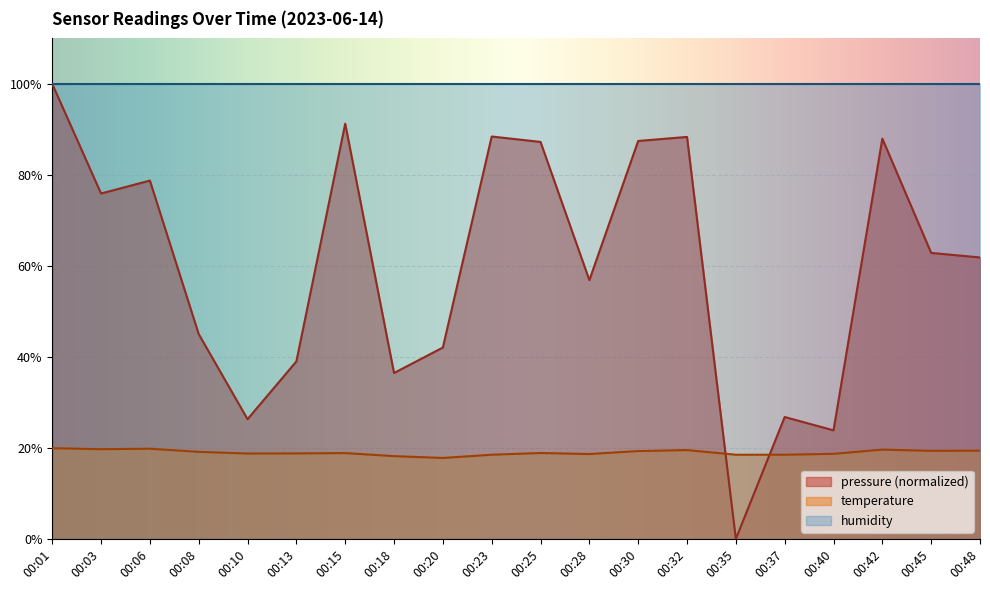

What is the sum of all pressure values?

1206.5